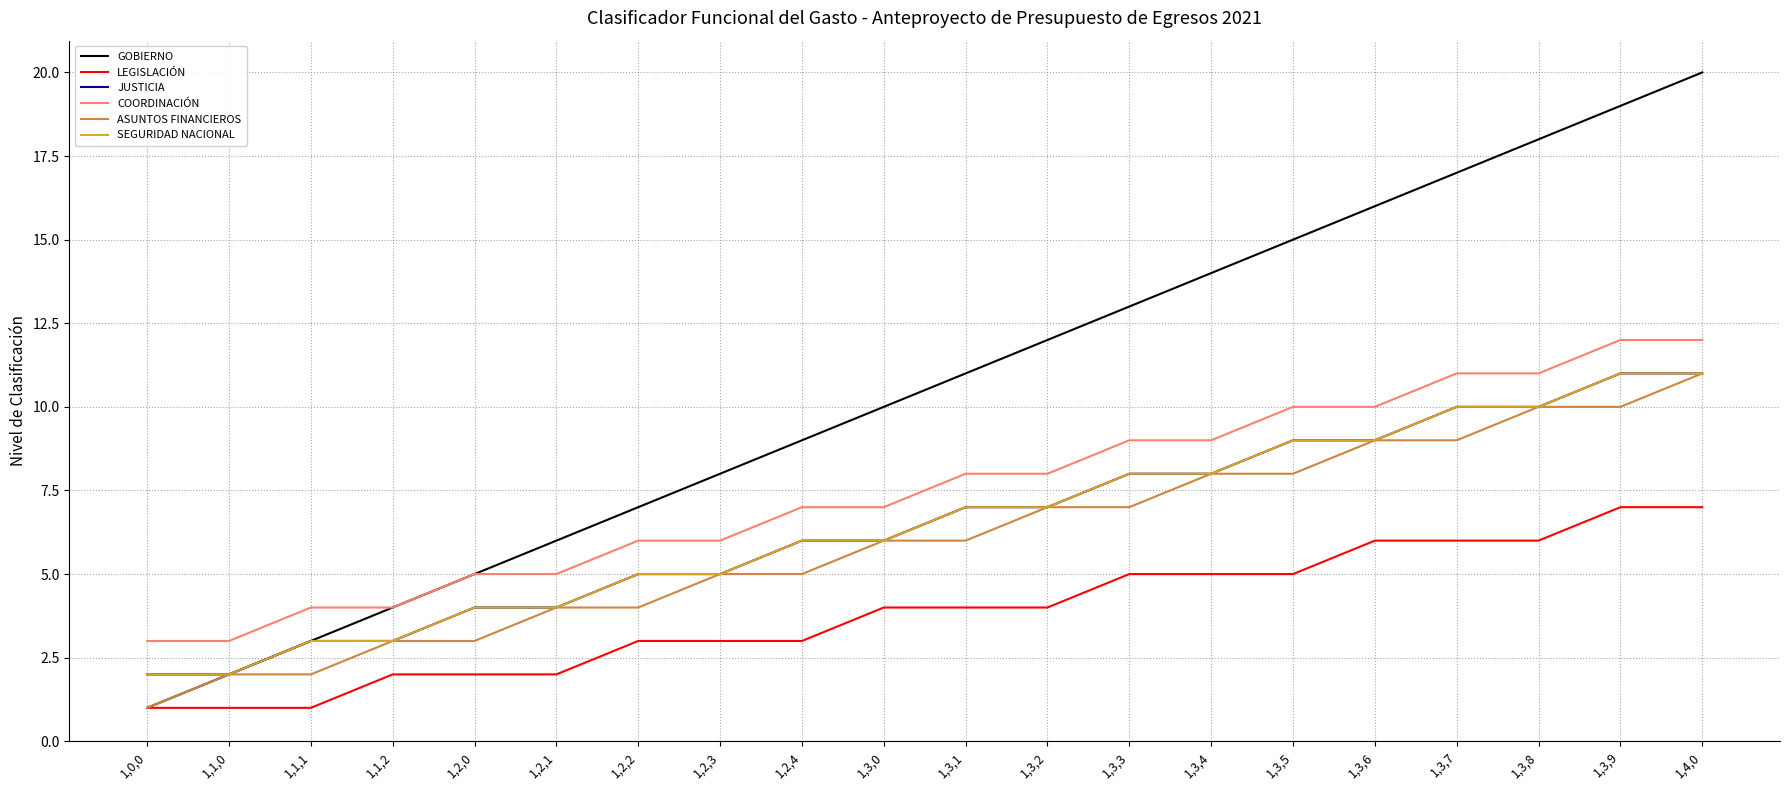

True or false: JUSTICIA and ASUNTOS FINANCIEROS intersect in this chart.

False